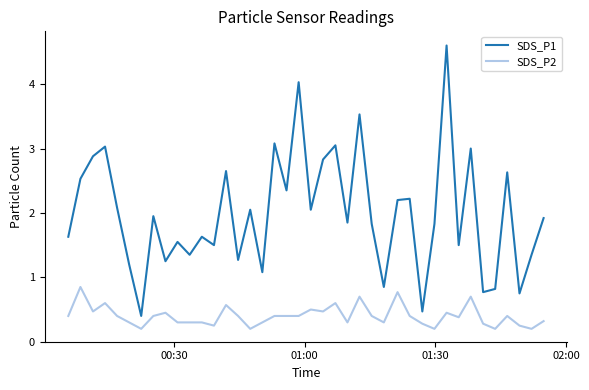

What is the difference between the maximum and minimum values in the SDS_P1 series?

4.2